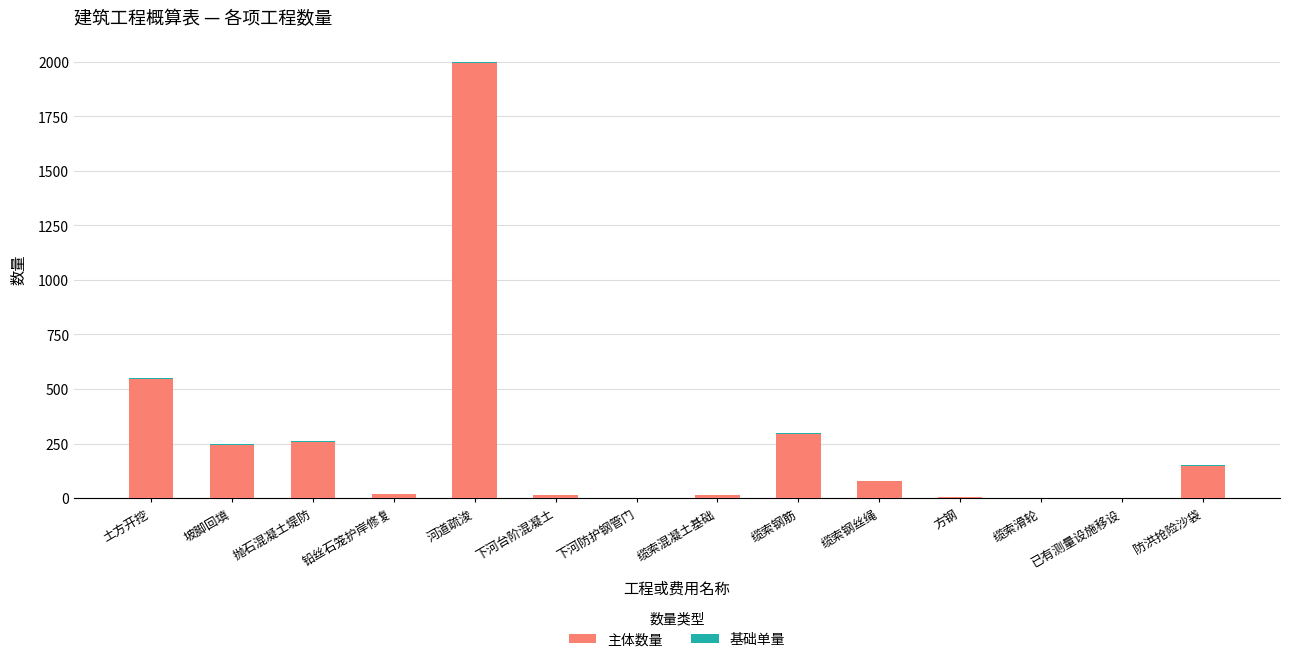

What is the sum of all 主体数量 values?

3612.2